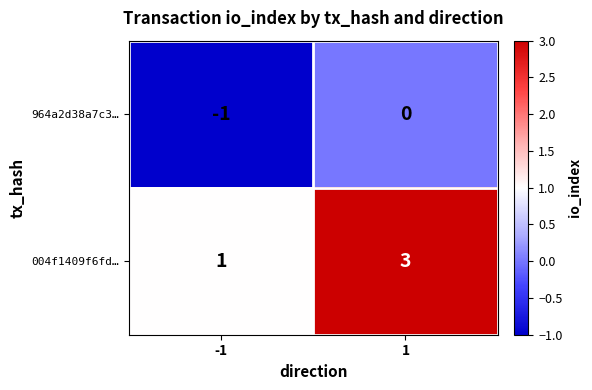

What is the maximum value shown in the chart?

3